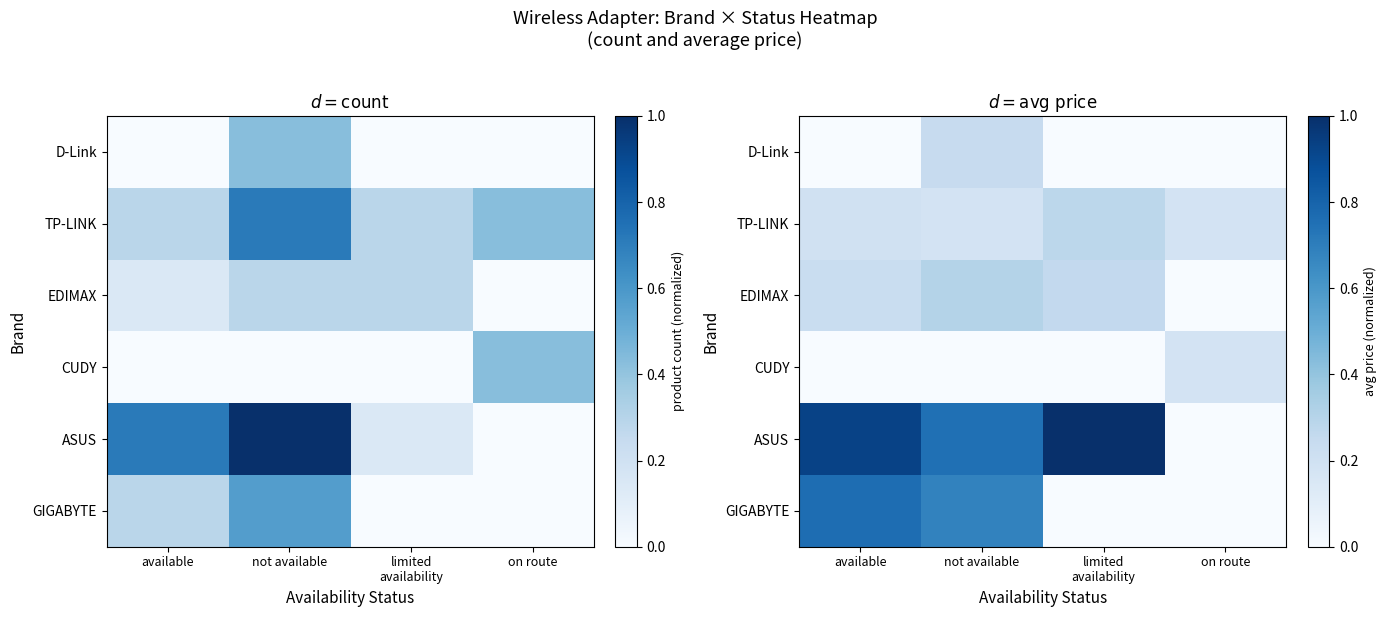

The value of TP-LINK at not available is 0.2. True or false?

True